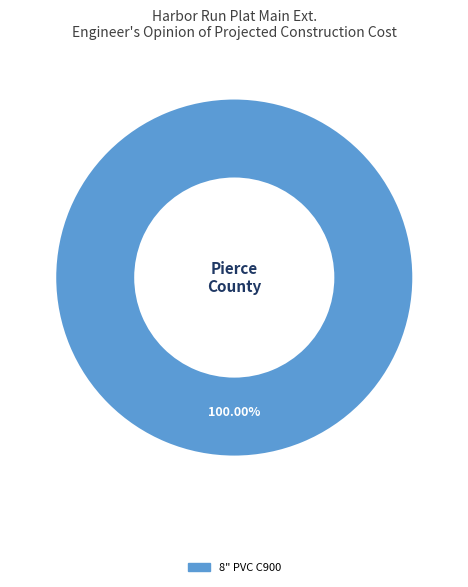

Is there any slice that represents more than half of the pie?

Yes